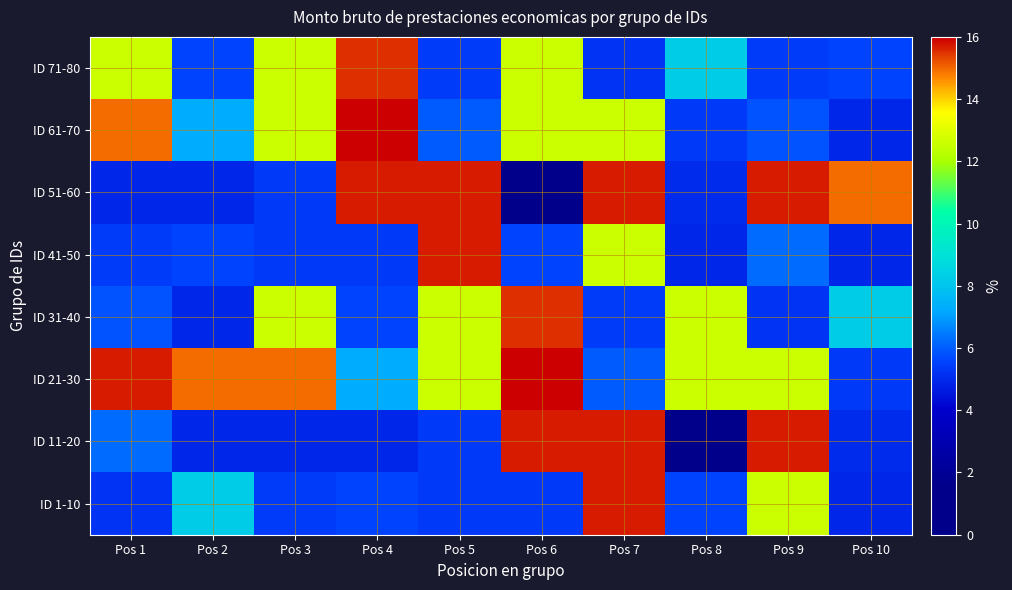

Between Pos 3 and Pos 9, which is larger?

Pos 9